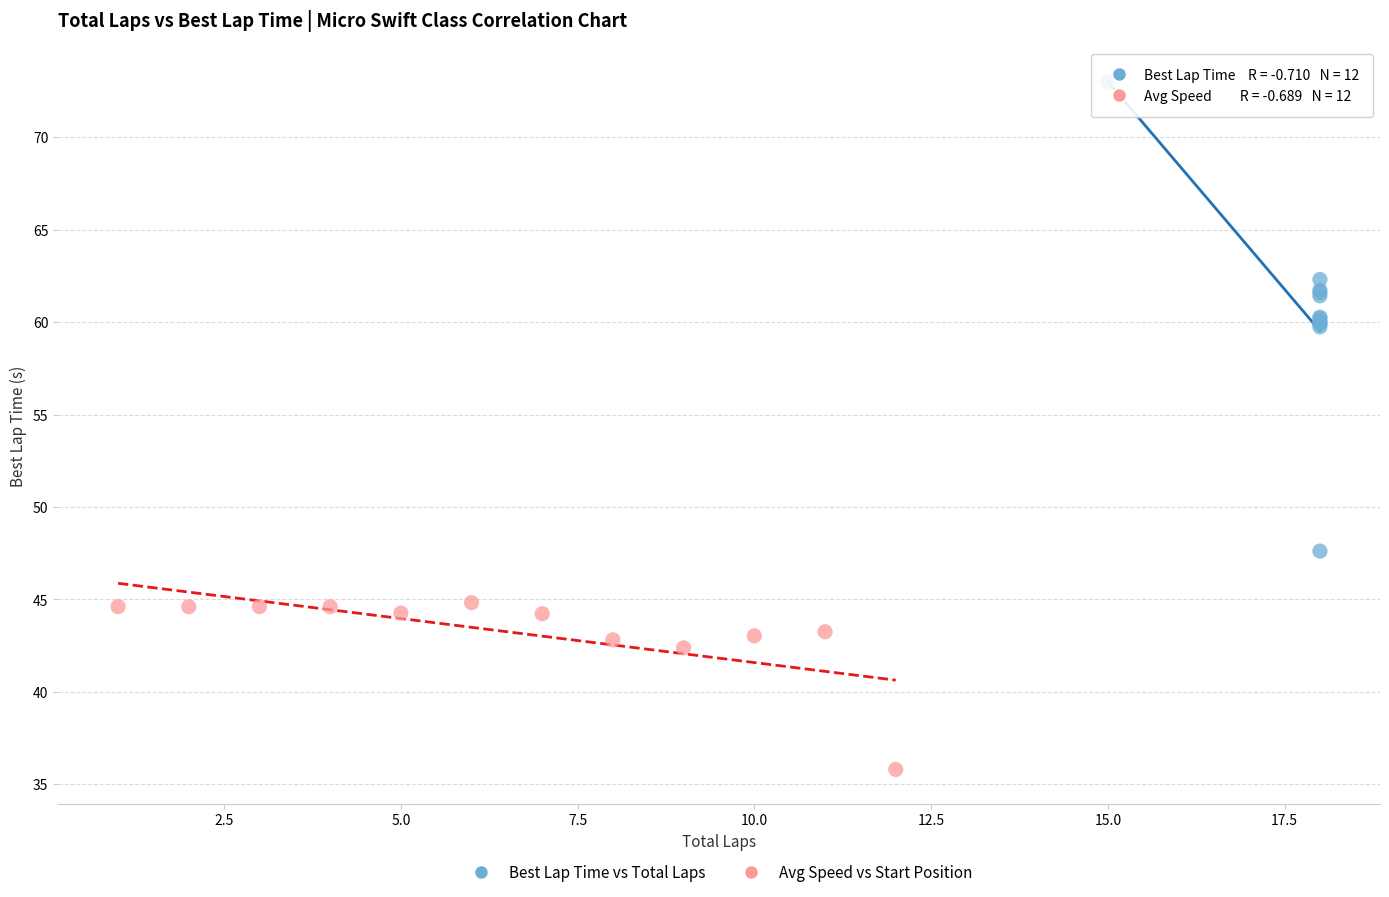

Which series contains the highest Y value?

Best Lap Time vs Total Laps